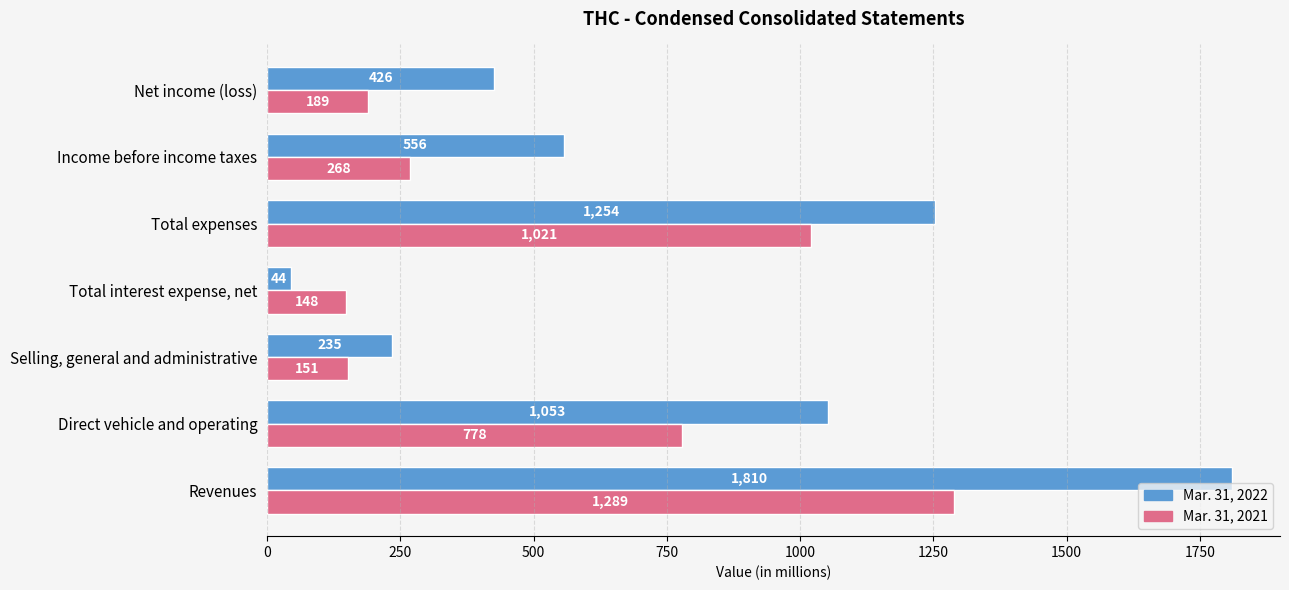

Rank the series by their maximum value, from highest to lowest.

Mar. 31, 2022, Mar. 31, 2021